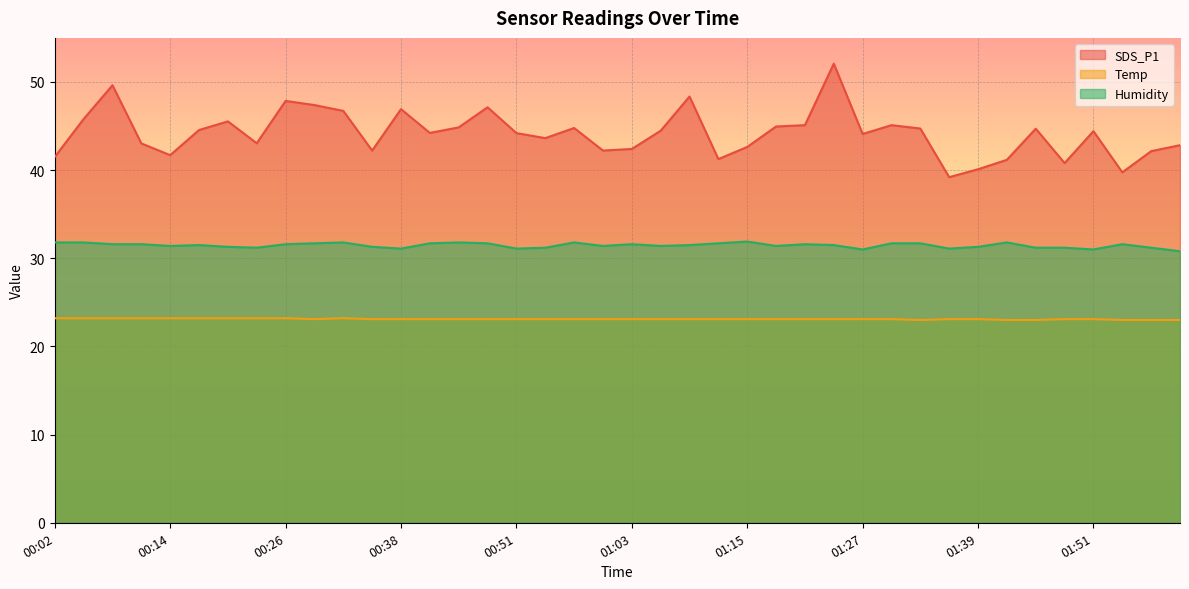

List the series in order of their peak value, lowest first.

Temp, Humidity, SDS_P1